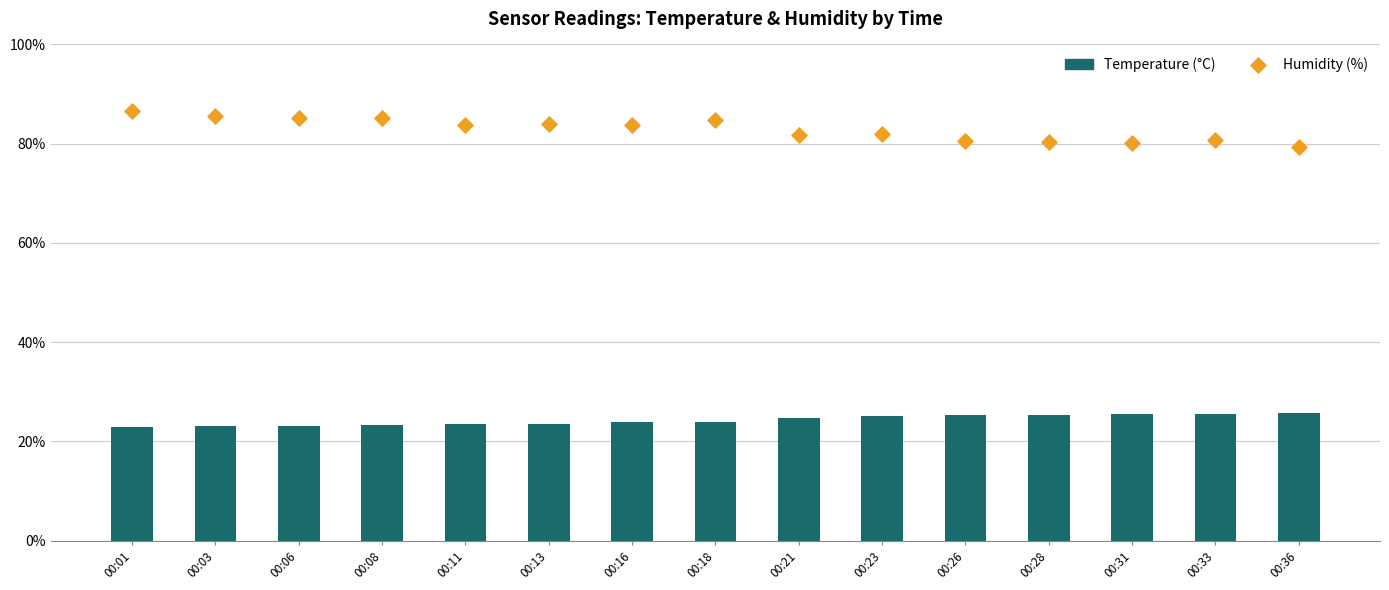

At which category is the sum across all series the highest?

00:01